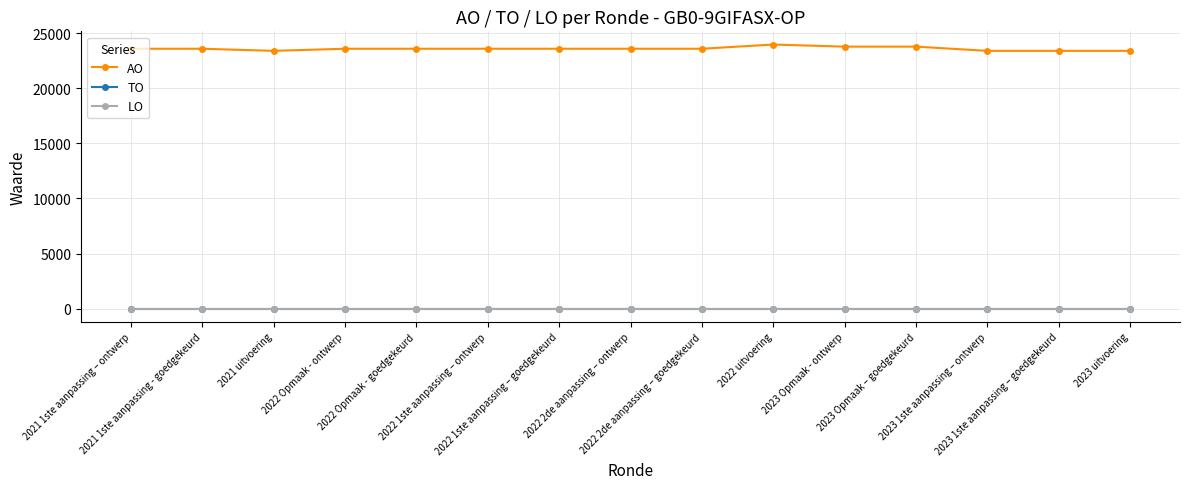

The LO series shows 0 at 2022 1ste aanpassing – ontwerp. True or false?

True